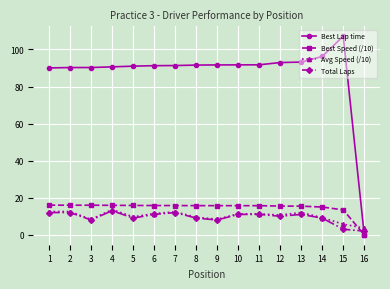

Where do Best Lap time and Total Laps first cross each other?

15 and 16